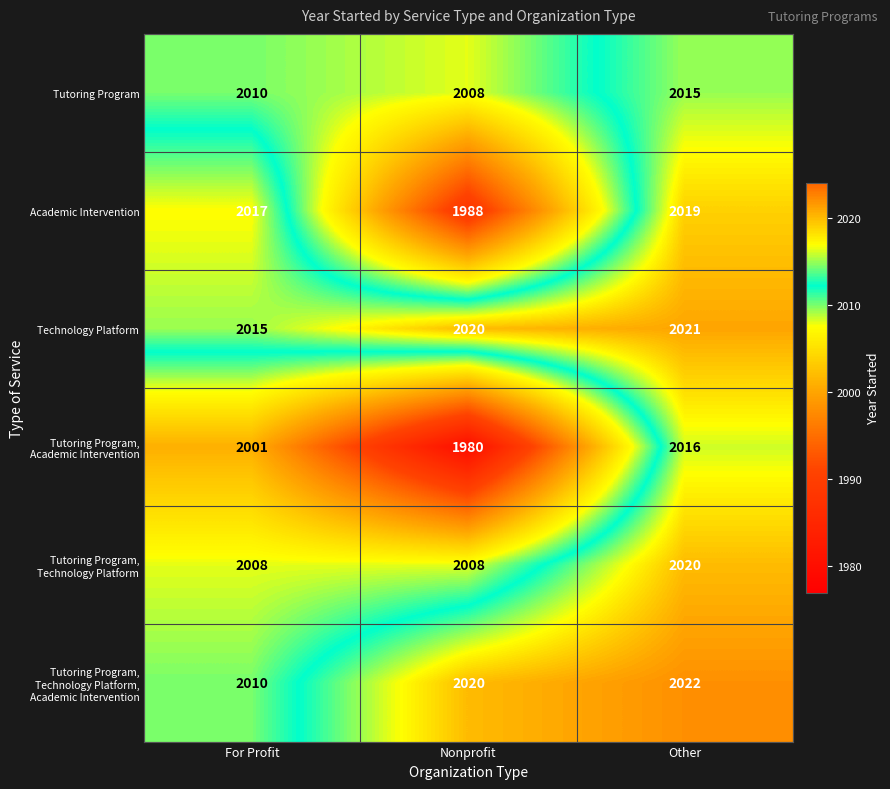

What is the difference between the highest and lowest values at Nonprofit?

40